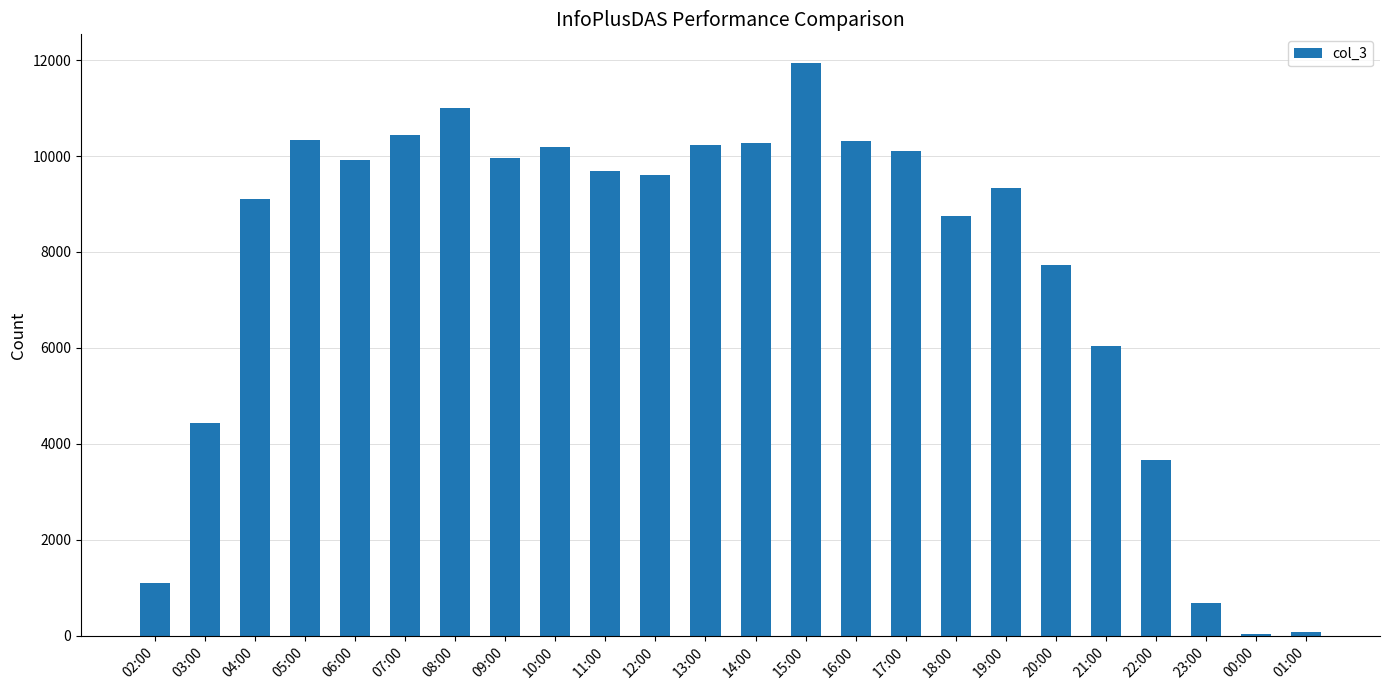

What is the change in value from 09:00 to 13:00?

+283